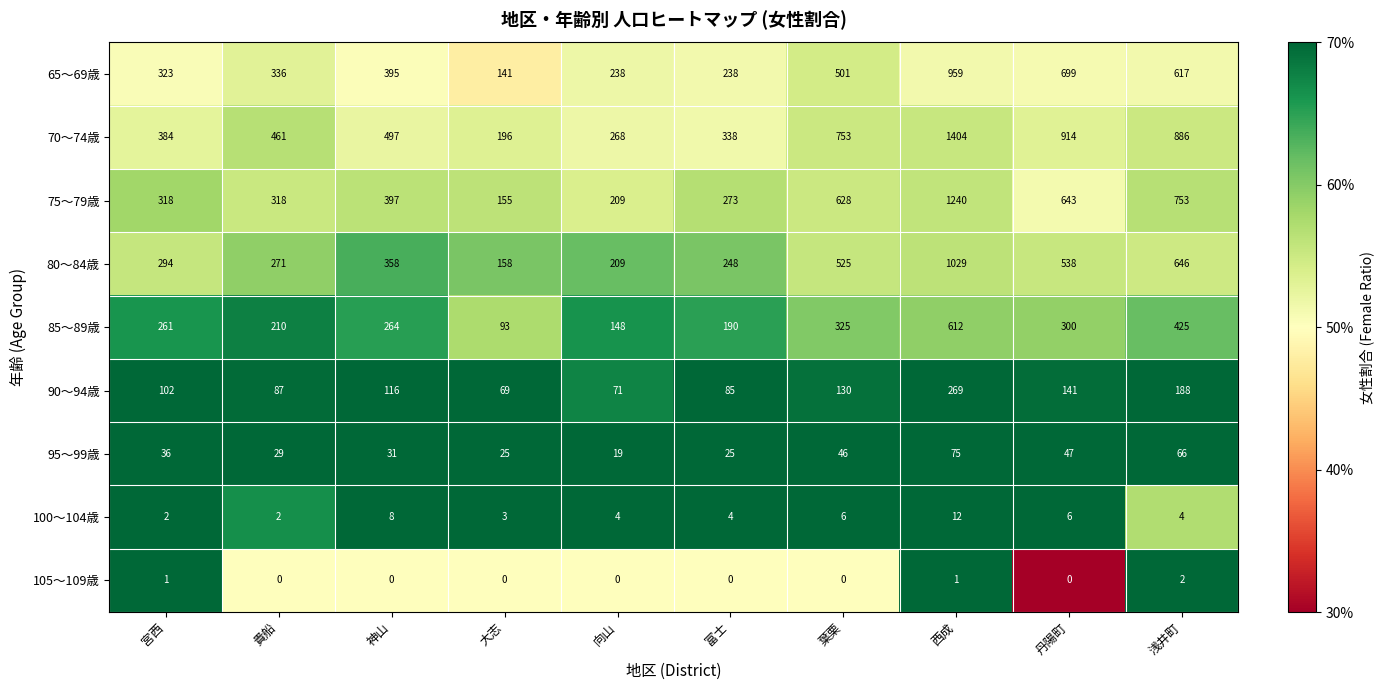

The 65～69歳 series shows 130 at 向山. True or false?

False